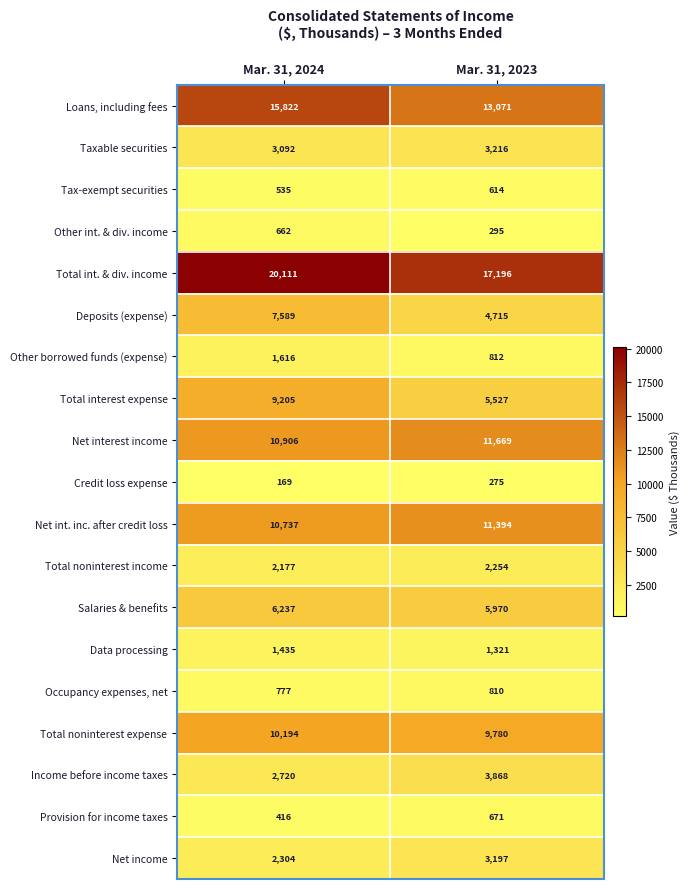

Which series has the largest total across all categories?

Total int. & div. income